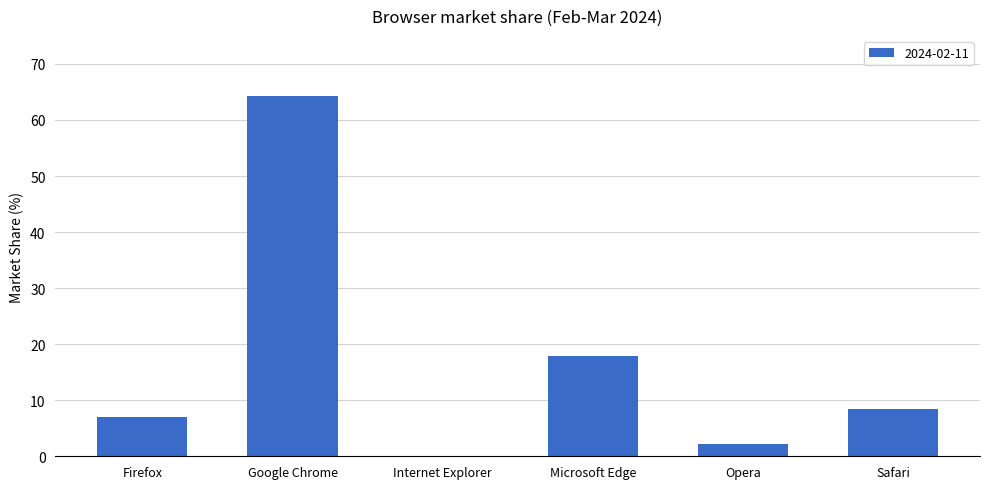

At which category does the chart reach its peak across all series?

Google Chrome